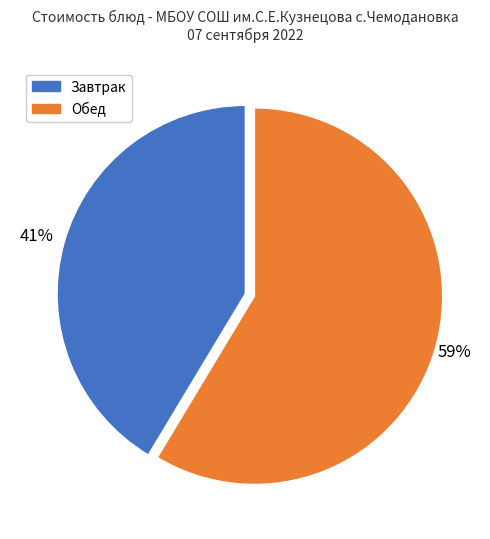

What percentage is the Завтрак slice, to the nearest percent?

41%